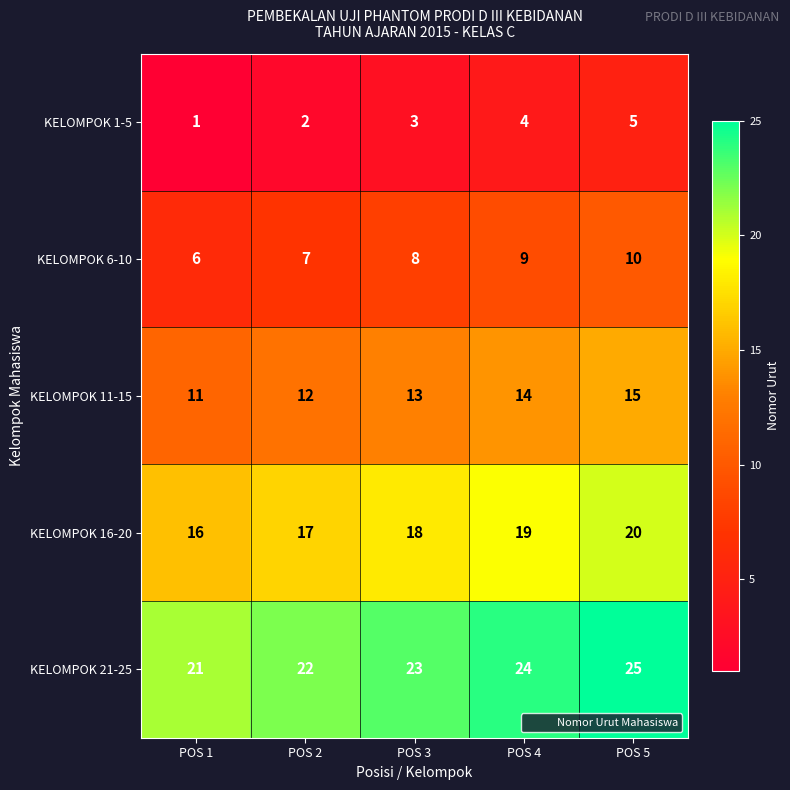

Is it true that KELOMPOK 21-25 equals 23 at POS 3?

True